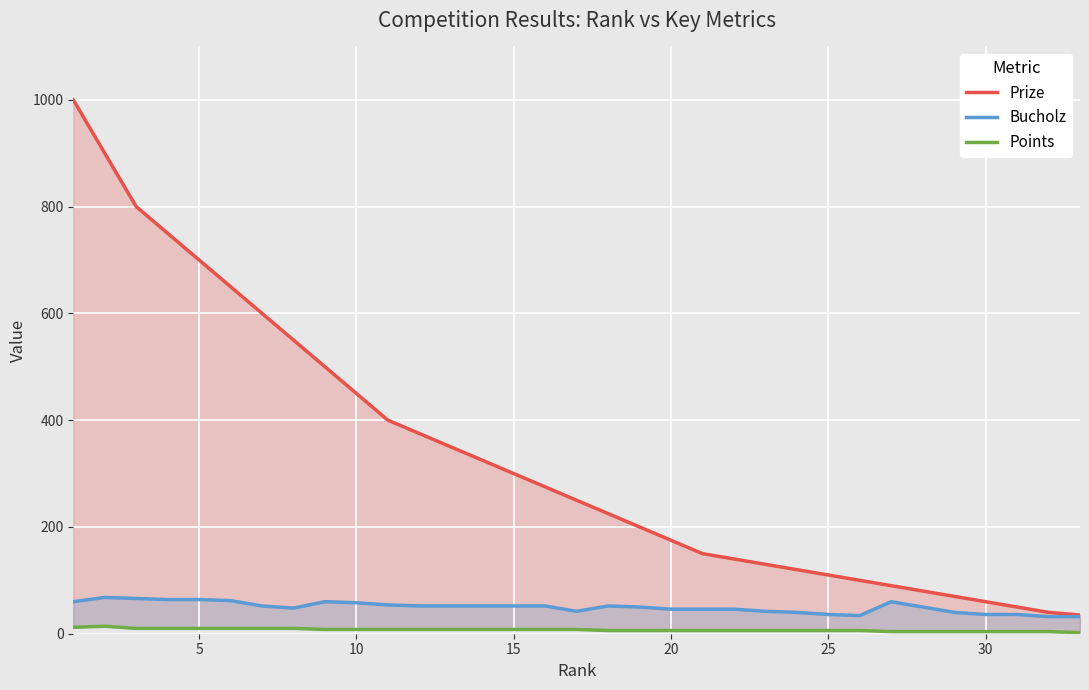

How many data points in Prize are less than 250?

16